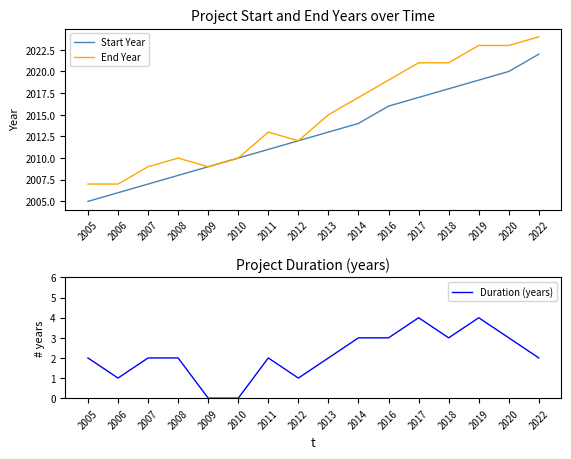

Is the value of End Year at 2020 greater than the value of Duration (years) at 2010?

Yes